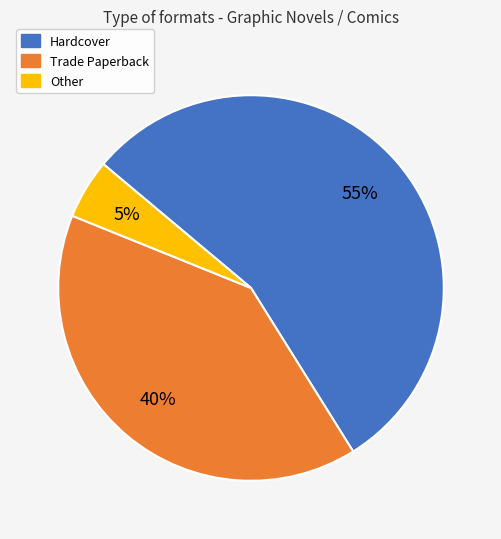

Combined, do Trade Paperback and Hardcover account for over 50%?

Yes